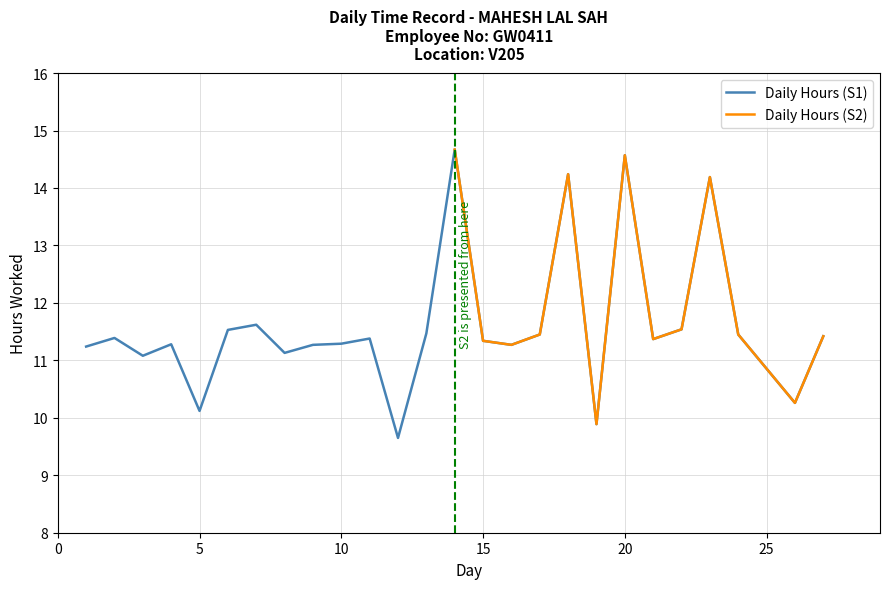

The chart shows a value of 4.6 at 12. True or false?

False